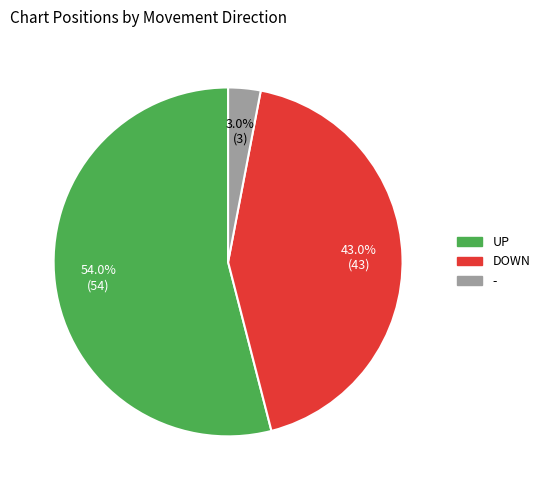

Does any single category account for the majority?

Yes